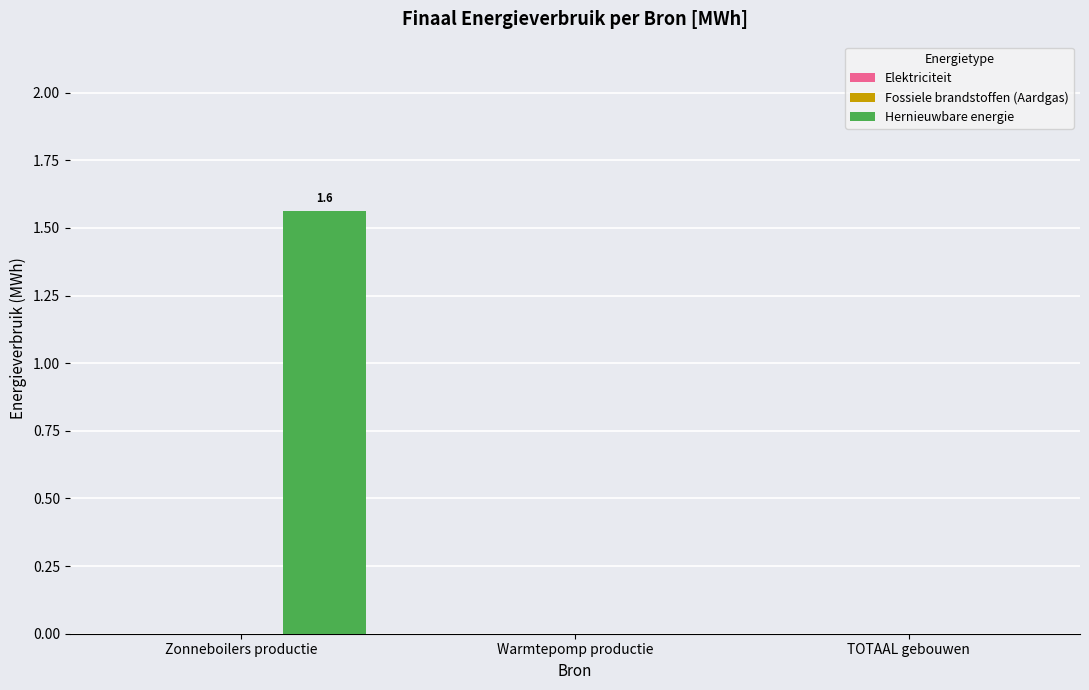

How many distinct data groups are displayed?

1